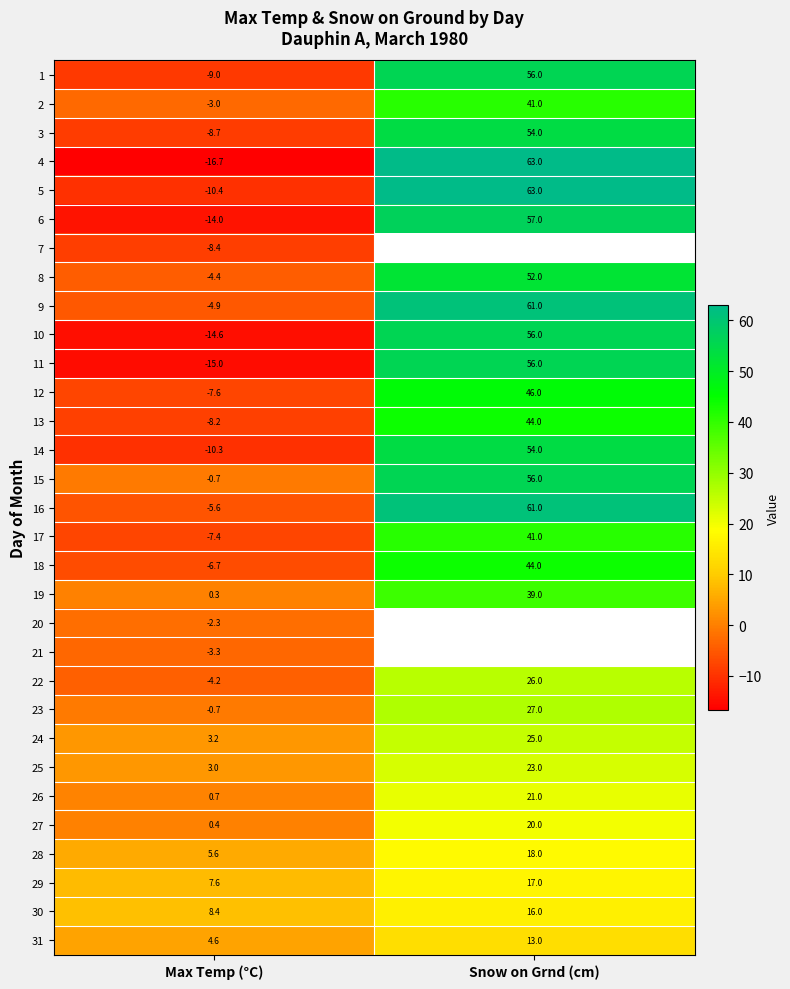

True or false: 18 has a value of 44.0 at Snow on Grnd (cm).

True